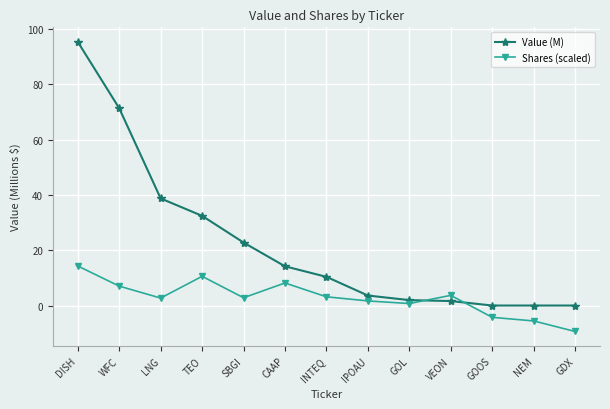

Which series changed the most between SBGI and INTEQ?

Value (M)